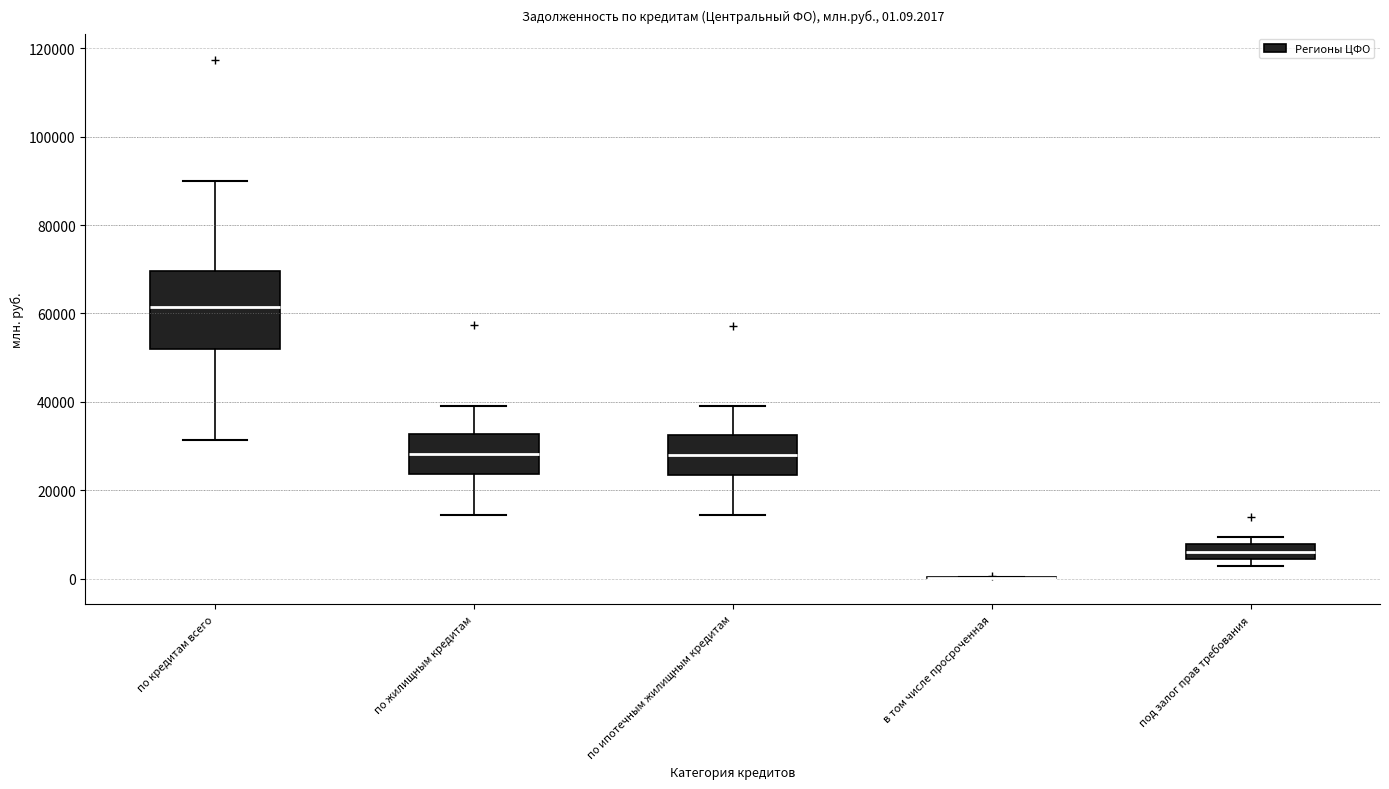

Comparing the boxes themselves (not the whiskers), which one is the tallest?

по кредитам всего